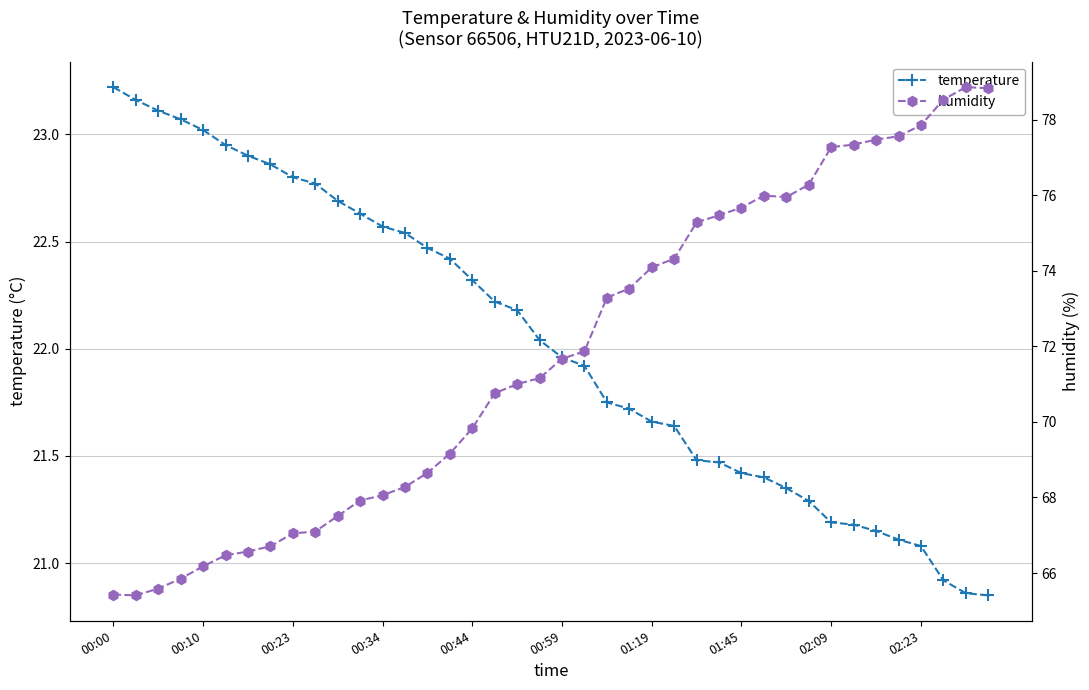

True or false: humidity has a value of 43.0 at 22.

False